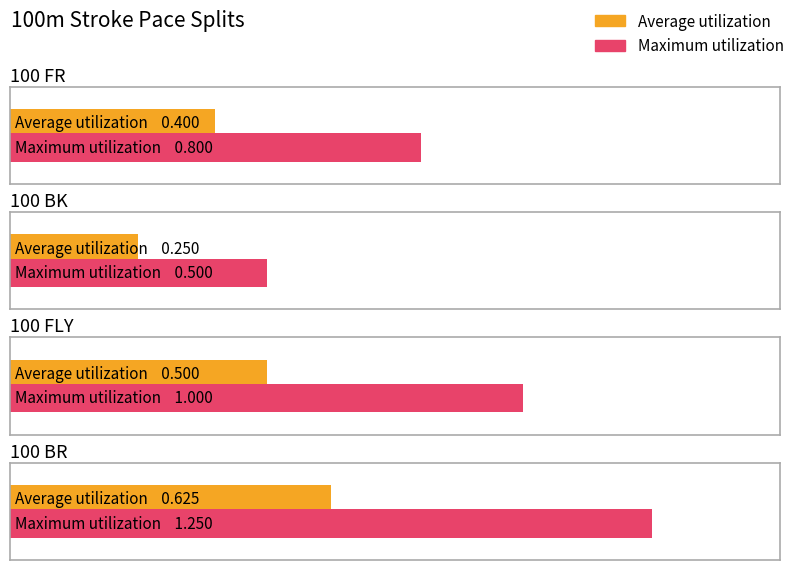

Which series has the largest range (max minus min)?

Maximum utilization